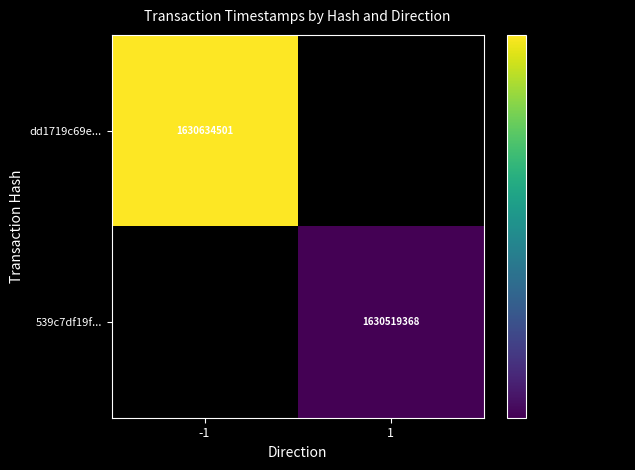

The value of 539c7df19f... at 1 is 709797968.3. True or false?

False